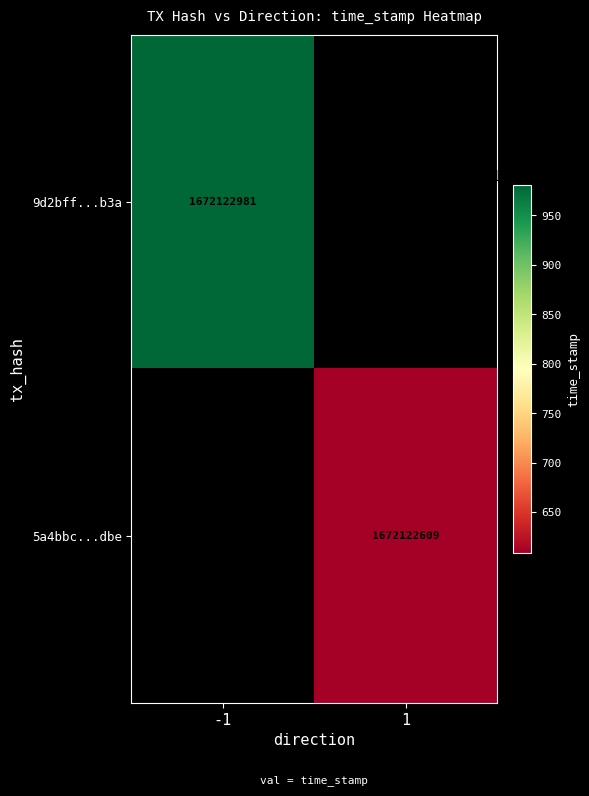

List the series in order of their overall mean, lowest first.

5a4bbcc99bf8b6a6590bc6dc23abf55513a4dbe, 9d2bff232b9fe213baac7fb1beaad83560c7b3a